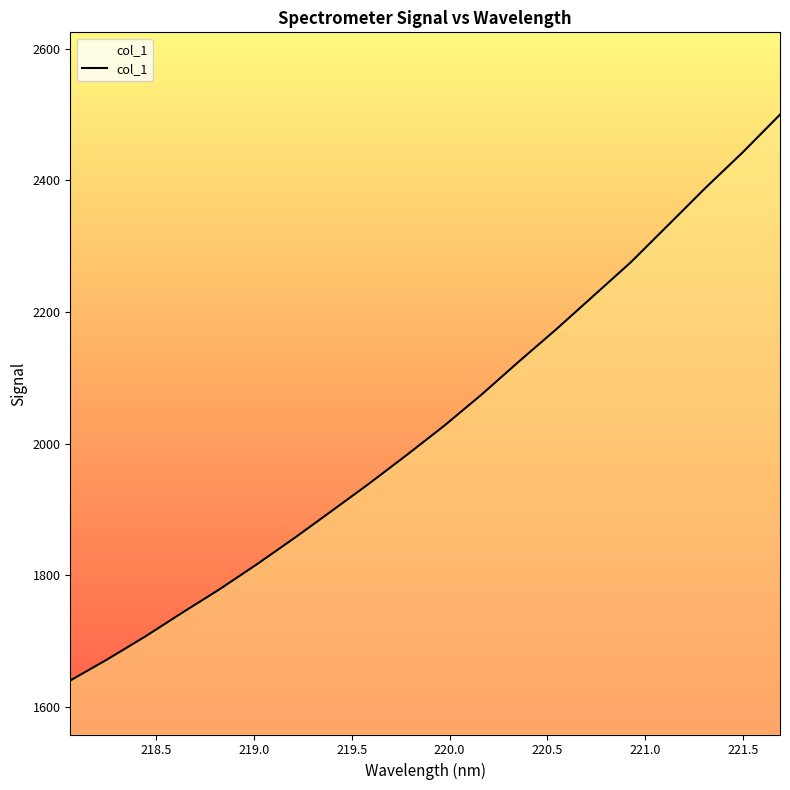

What is the difference between the maximum and minimum values?

859.8